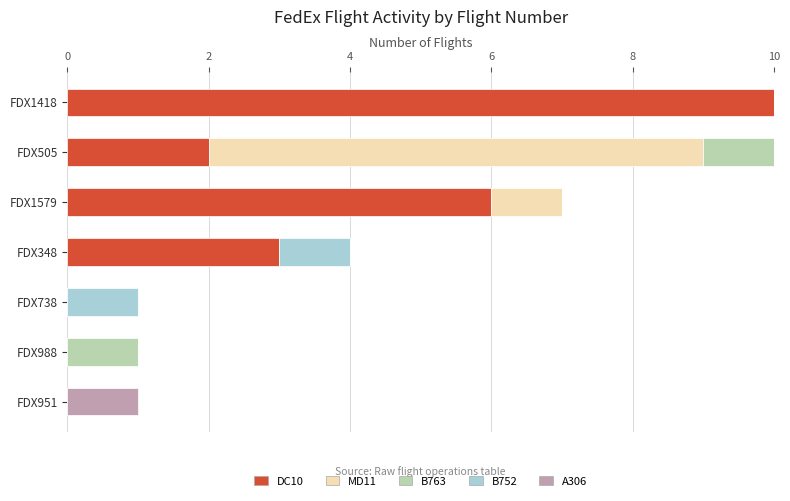

What is the total value across all series at FDX1418?

10